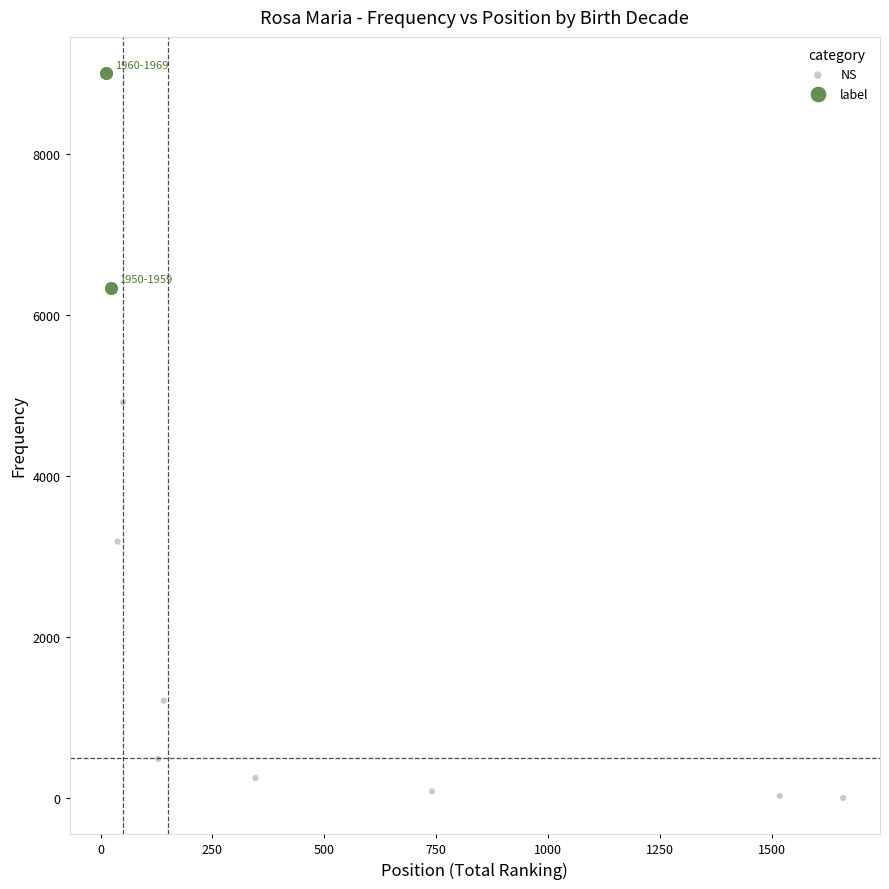

What are all the series names shown in the legend?

NS, label